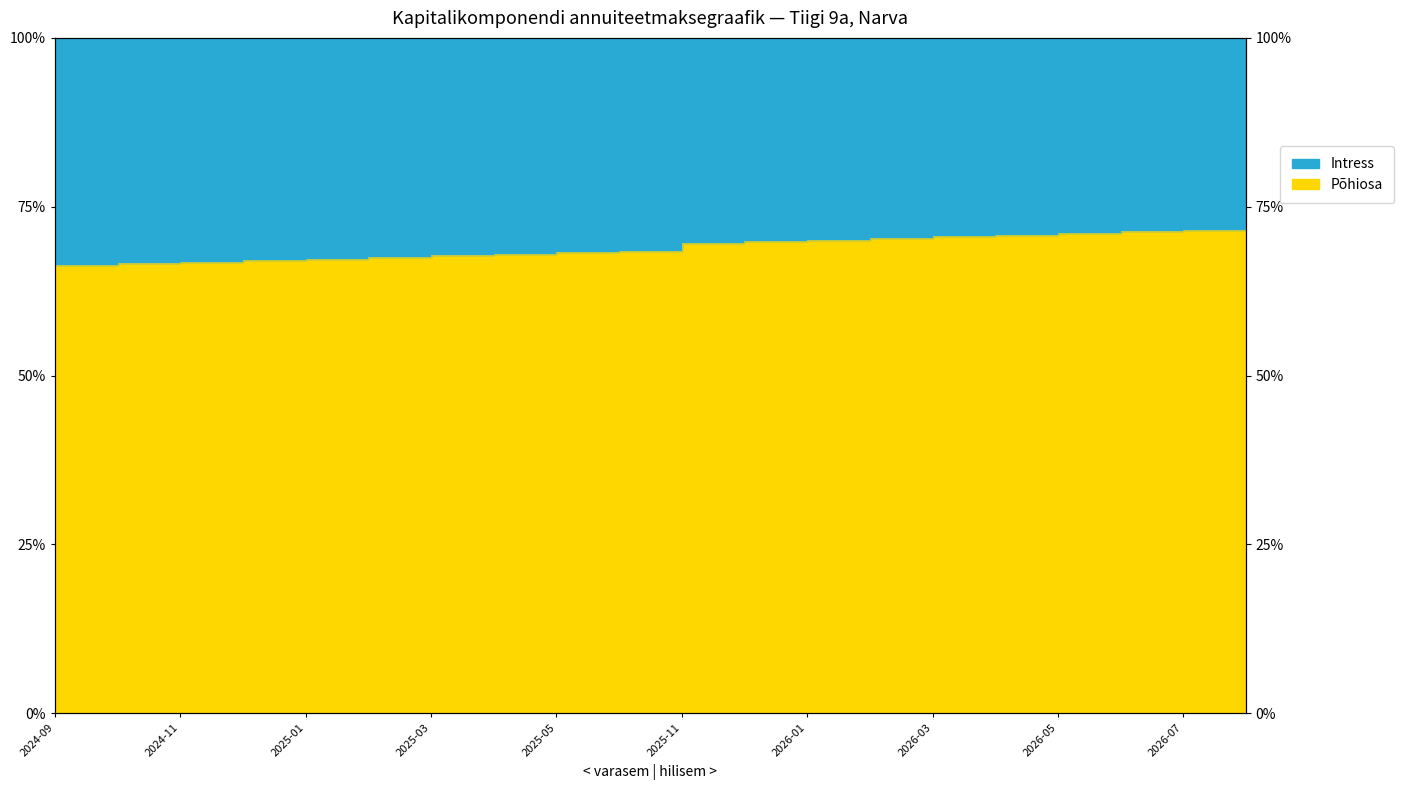

What position from the left is 2024-09?

1